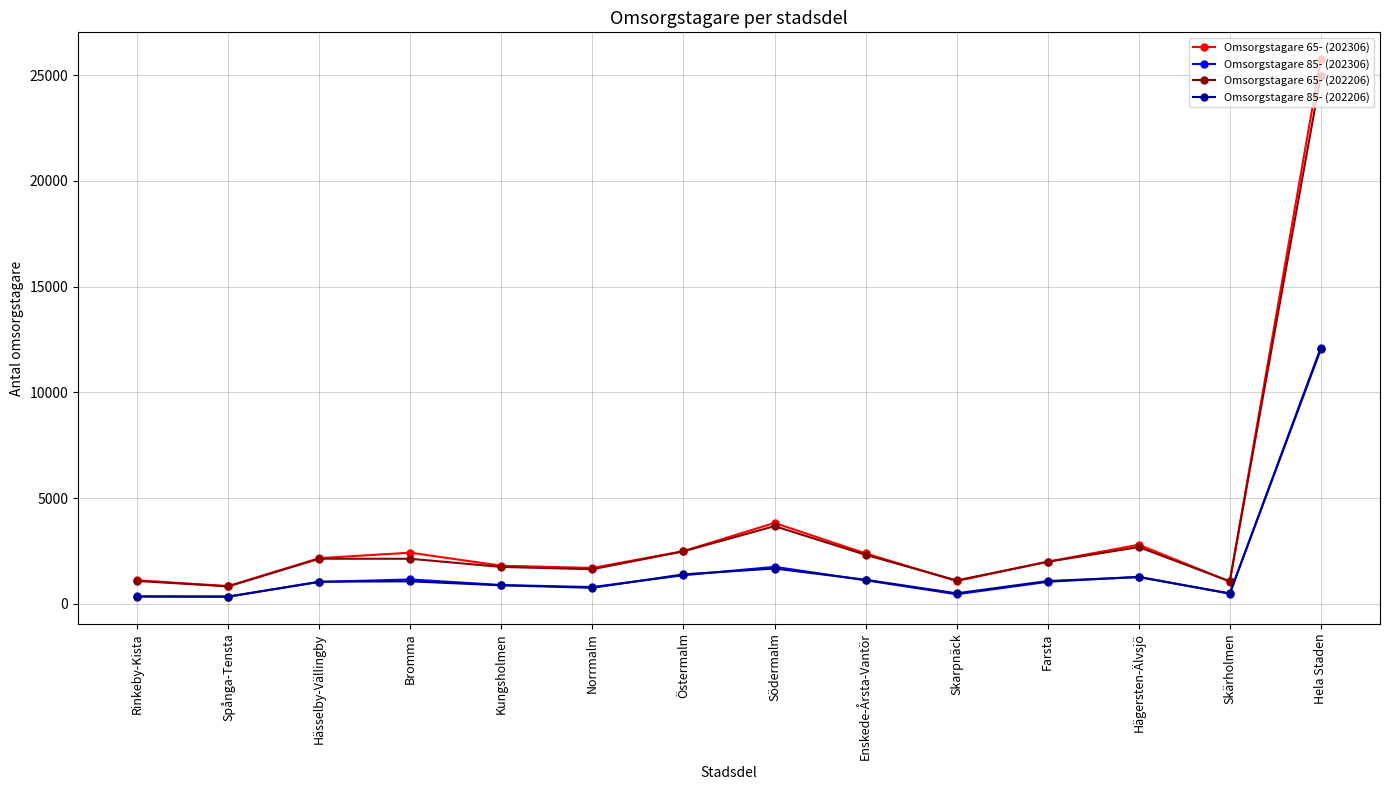

Where is the first local minimum for Omsorgstagare 65- (202306)?

Spånga-Tensta